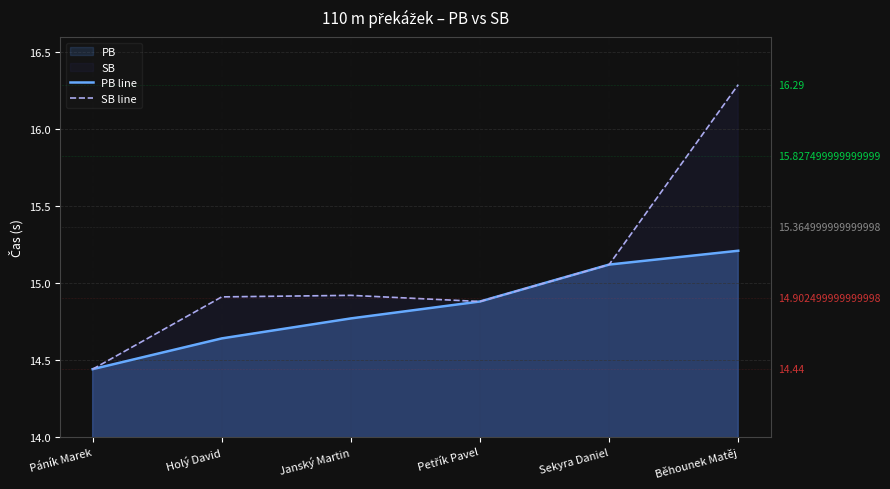

Reading left to right, extract all data points from this chart.

PB line: 14.4	14.6	14.8	14.9	15.1	15.2
SB line: 14.4	14.9	14.9	14.9	15.1	16.3